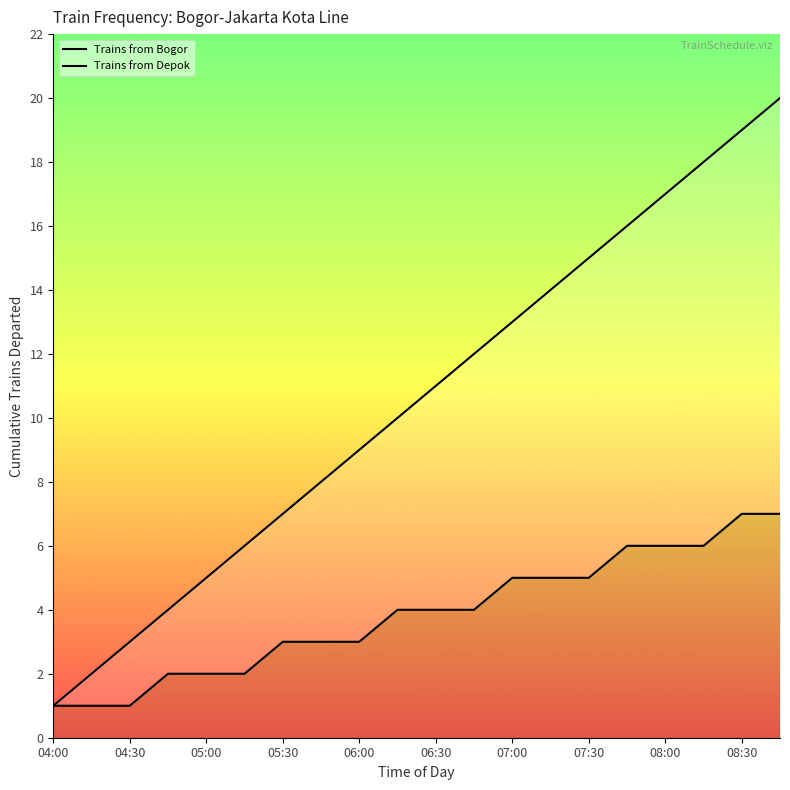

True or false: Trains from Depok and Trains from Bogor intersect in this chart.

False